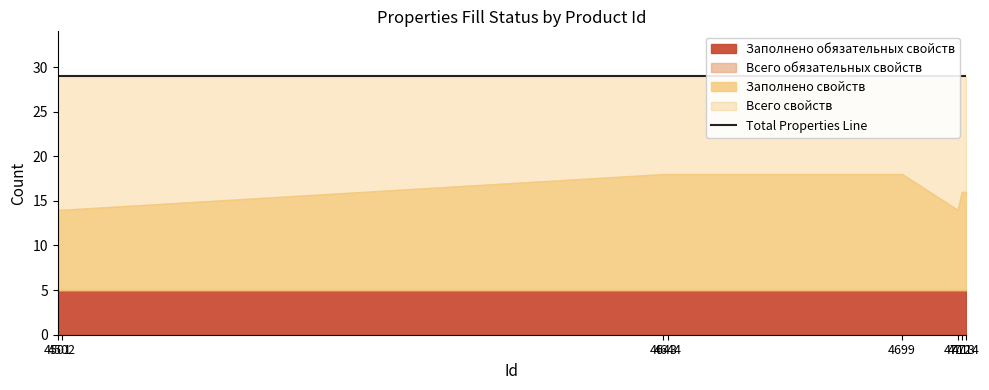

Which series has the widest spread of values?

Заполнено свойств